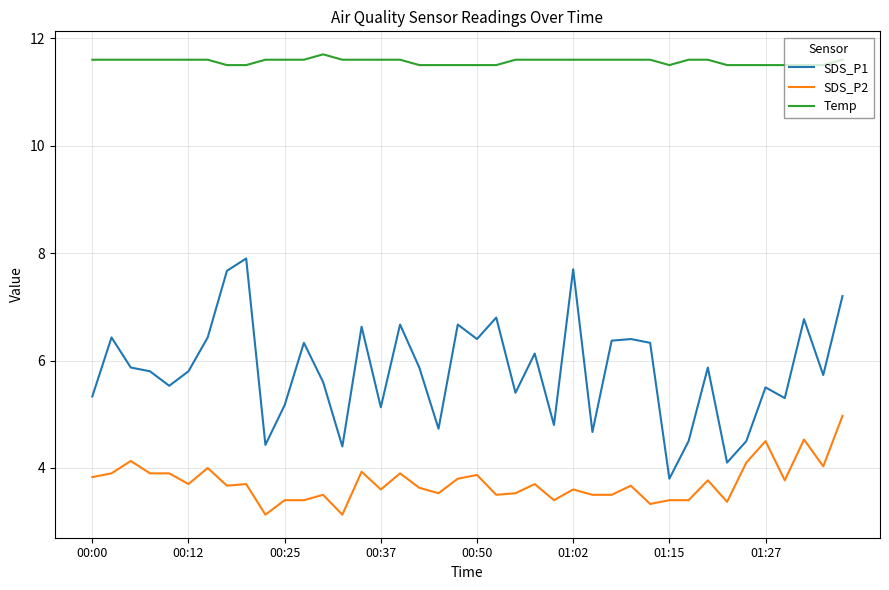

Count the number of data series in this chart.

3